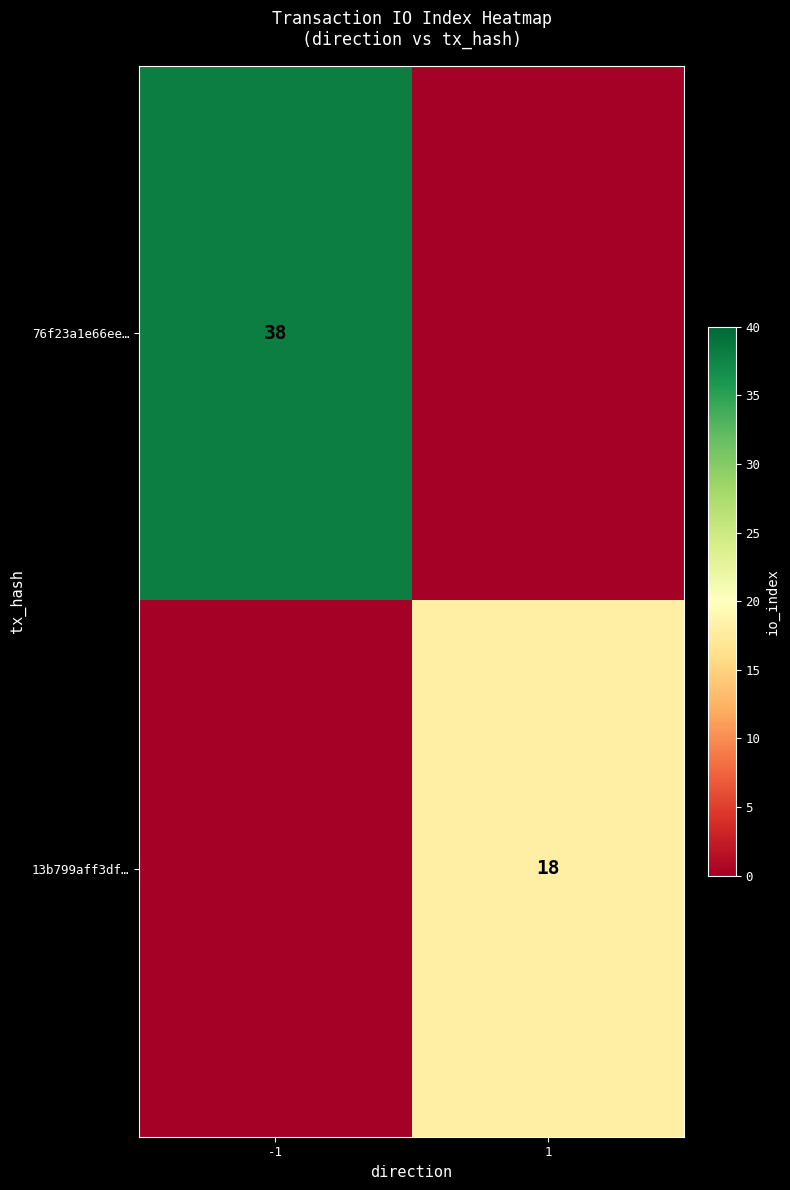

How many categories are shown in the chart?

2